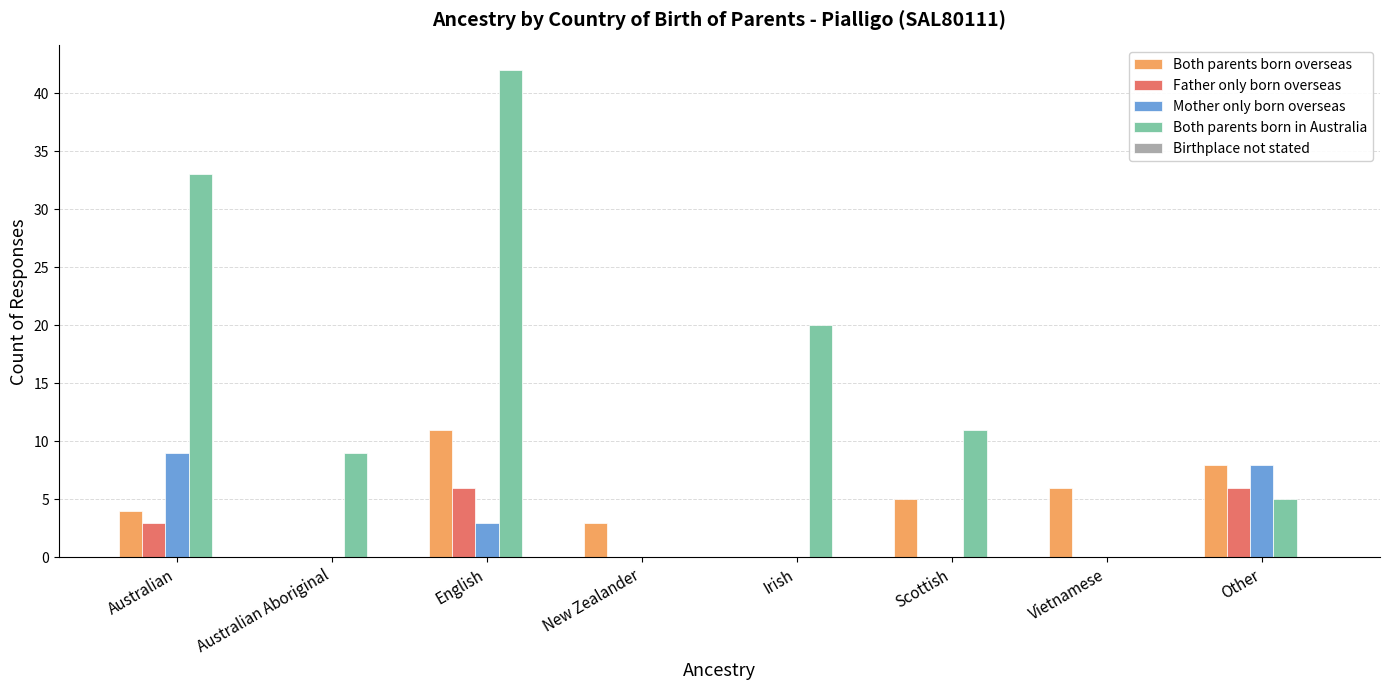

Are the bars horizontal?

No